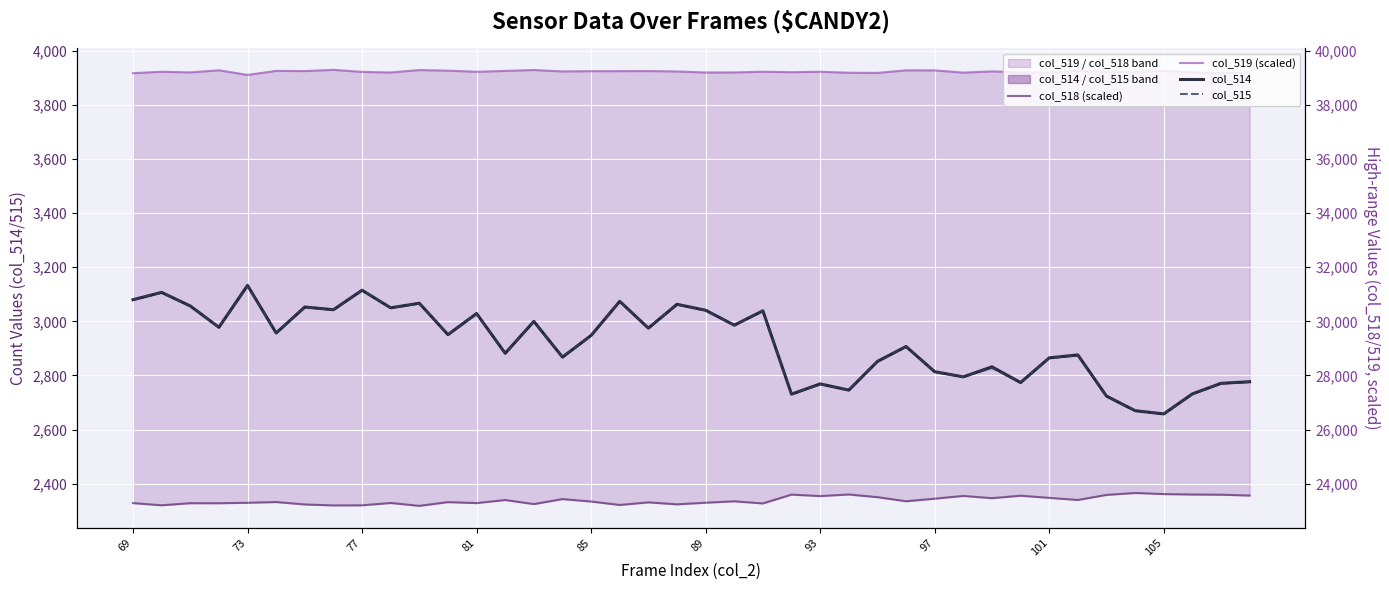

How many data points in col_518 (scaled) are above 2335?

20